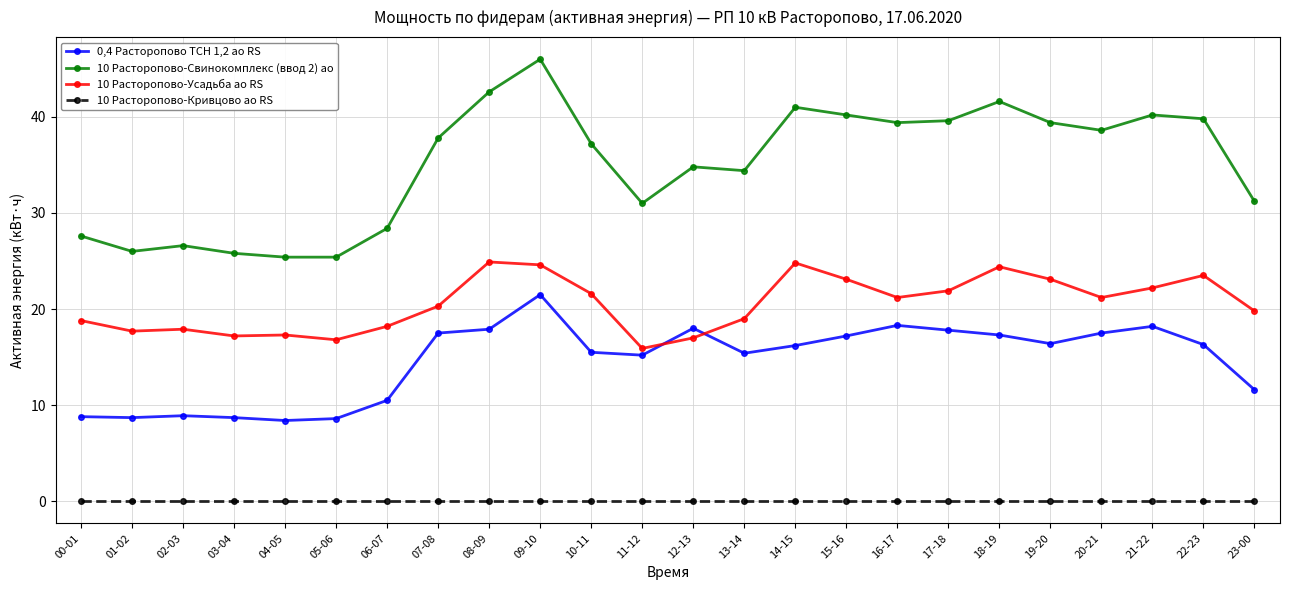

The value of 10 Расторопово-Свинокомплекс (ввод 2) ао at 19-20 is 39.4. True or false?

True